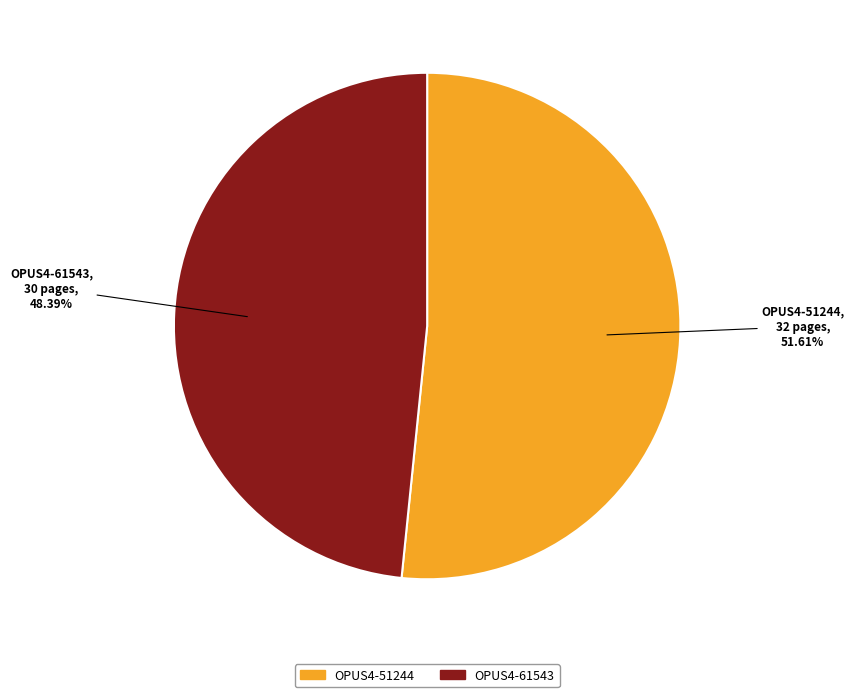

Count the number of slices in the pie.

2